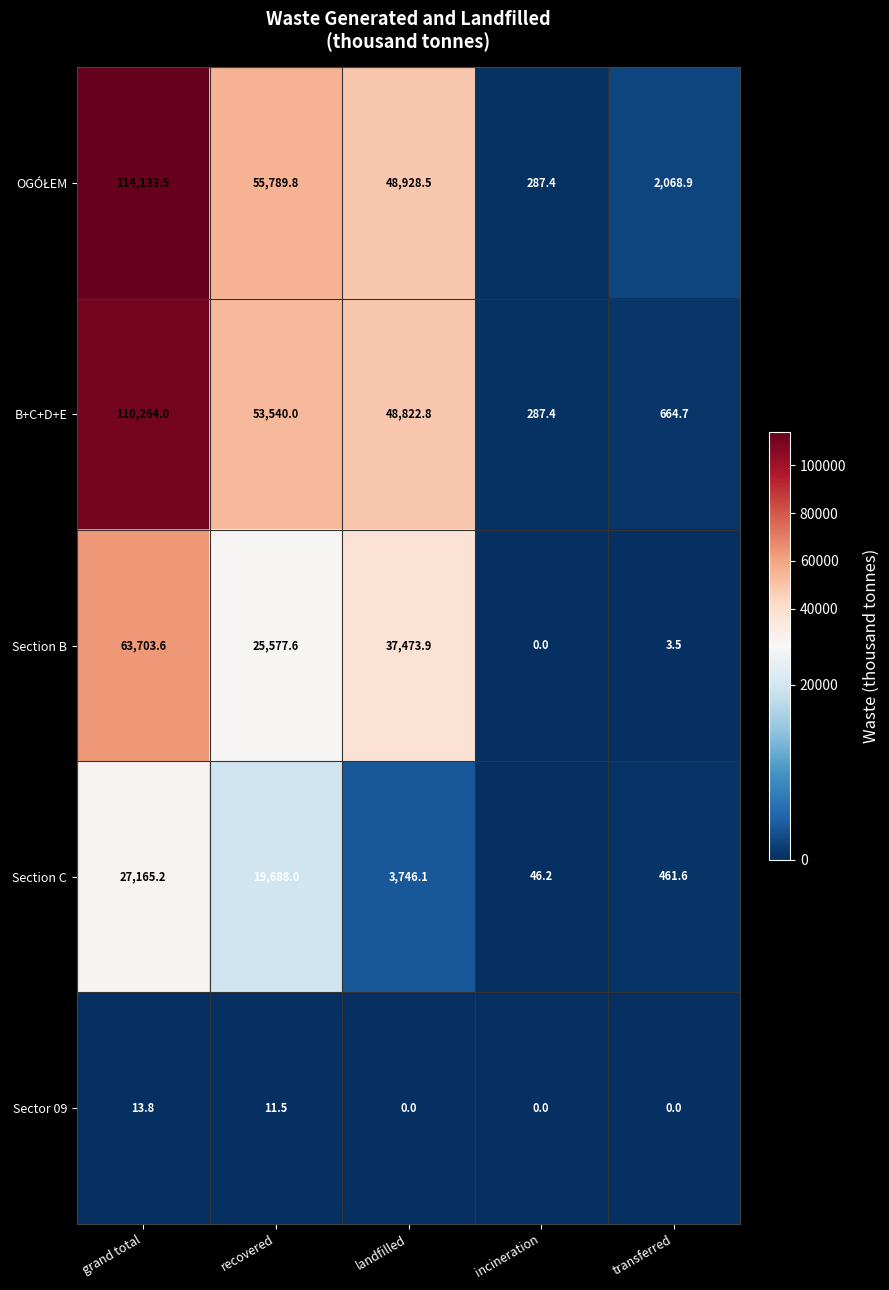

Between recovered and landfilled, which series saw the biggest shift?

Section C